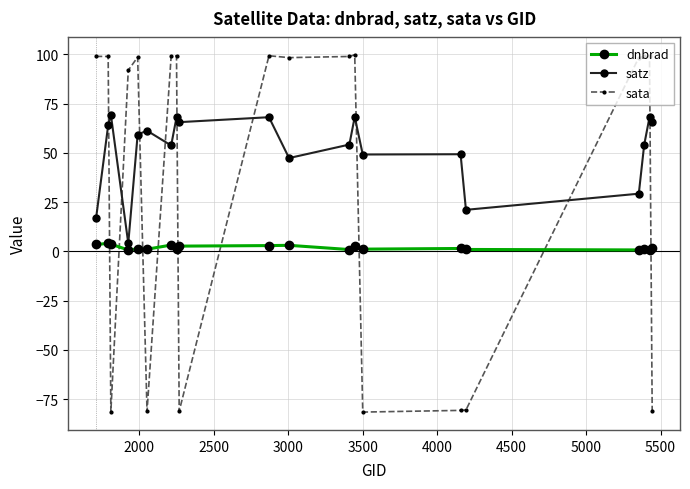

True or false: sata has more than 1 points higher than both neighbors.

True